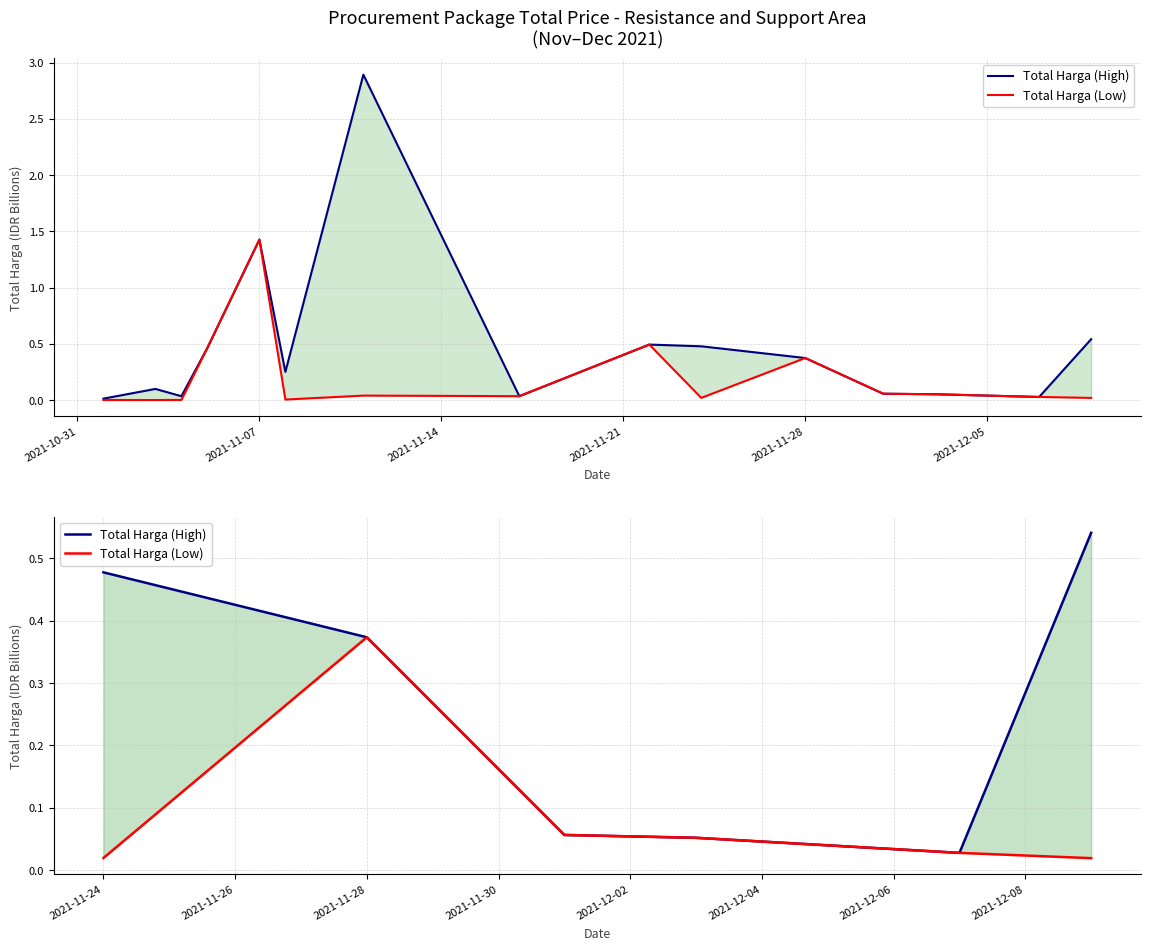

What is the label of the 4th point from the right?

2021-11-14